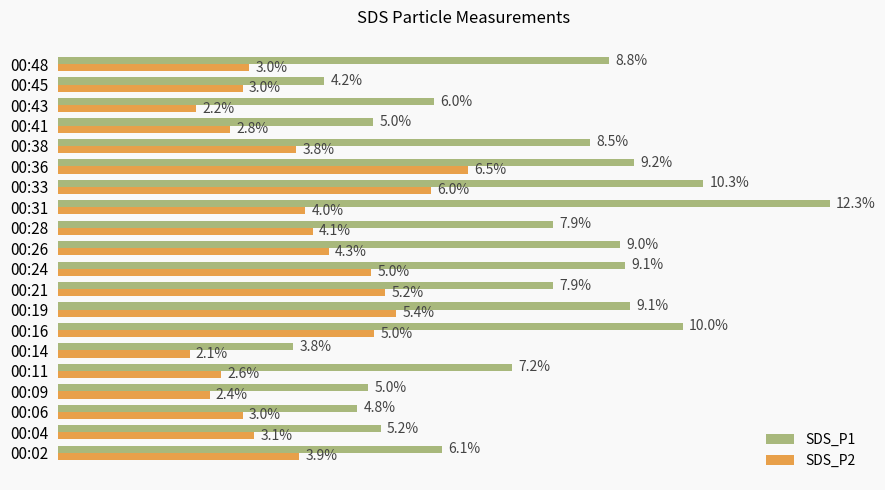

Where is SDS_P2 nearest to the value 4?

00:31